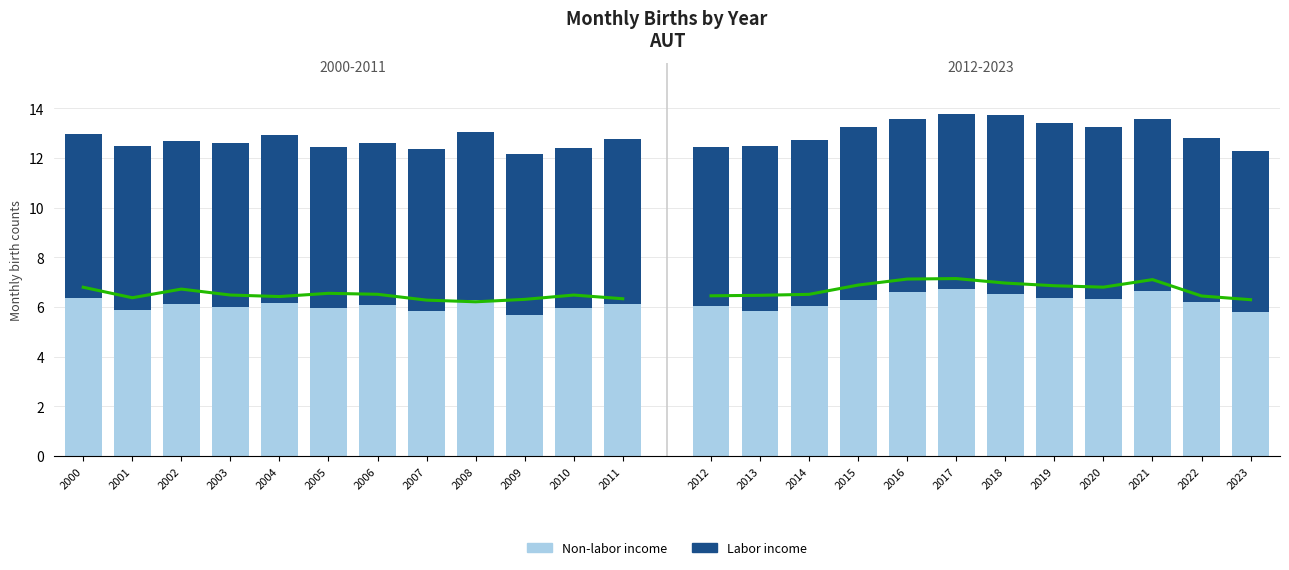

The value of March births (÷1000) at 2004 is 6.4. True or false?

True